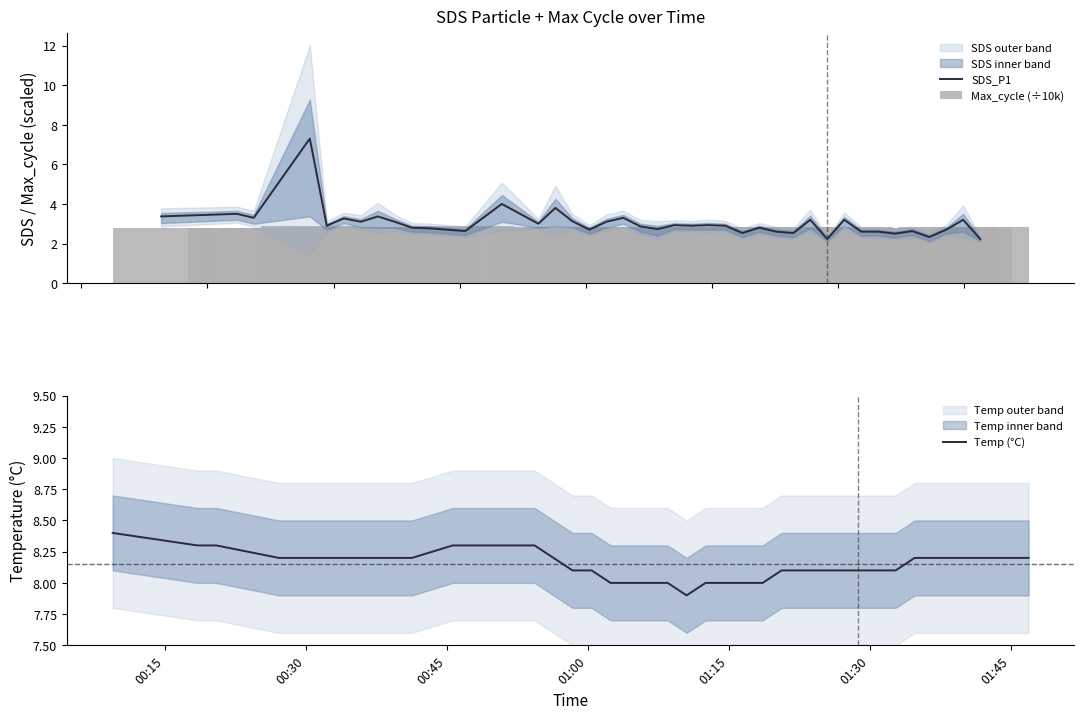

How many data points does each series have?

40